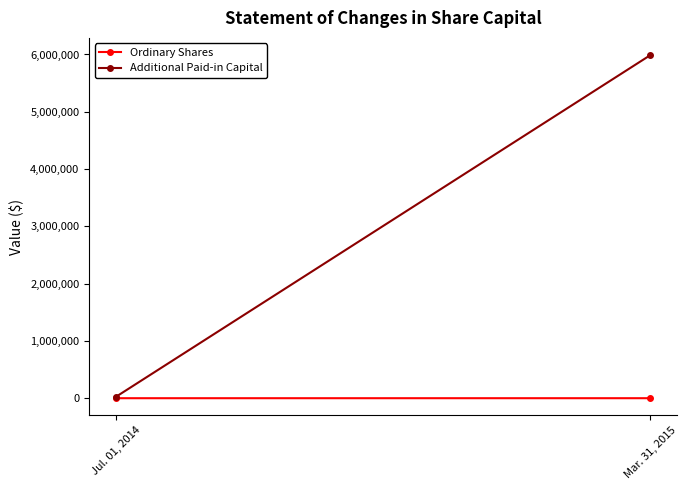

What is the label of the 2nd point from the right?

Jul. 01, 2014